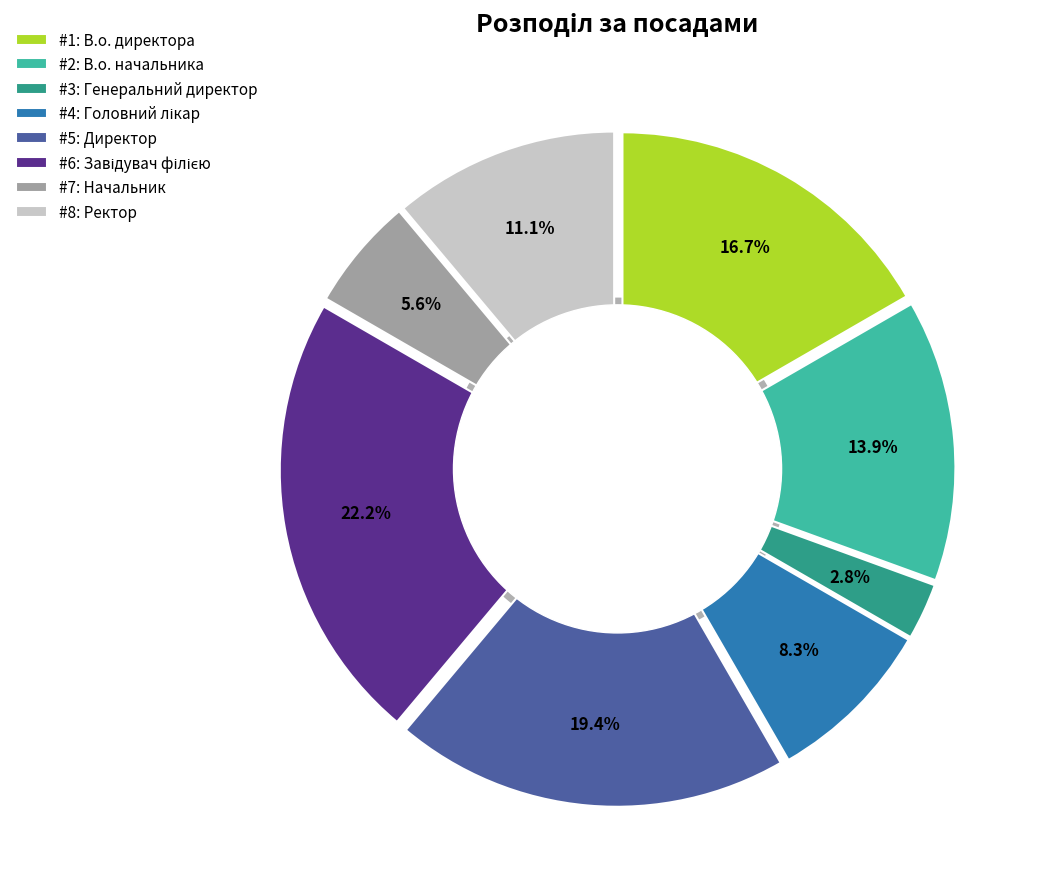

Combined, what portion of the pie is Ректор and Директор?

30.6%